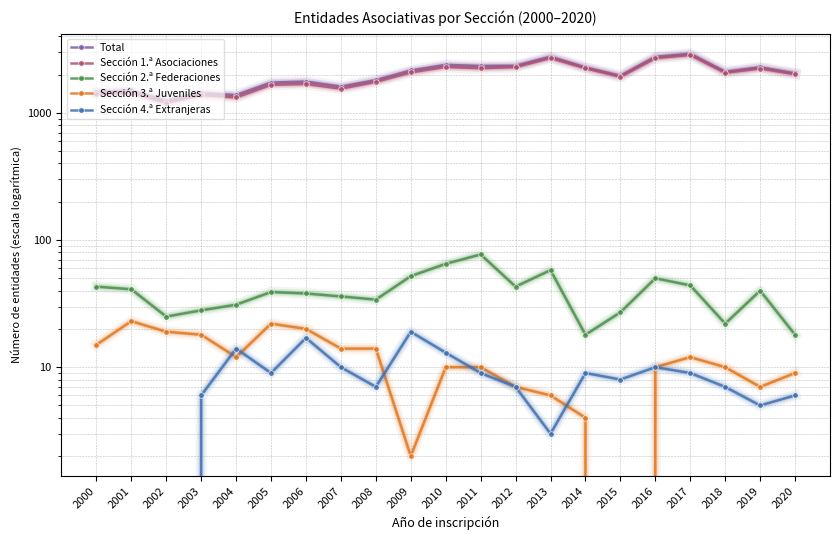

Where does the Sección 4.ª Extranjeras series first go above 8?

2004